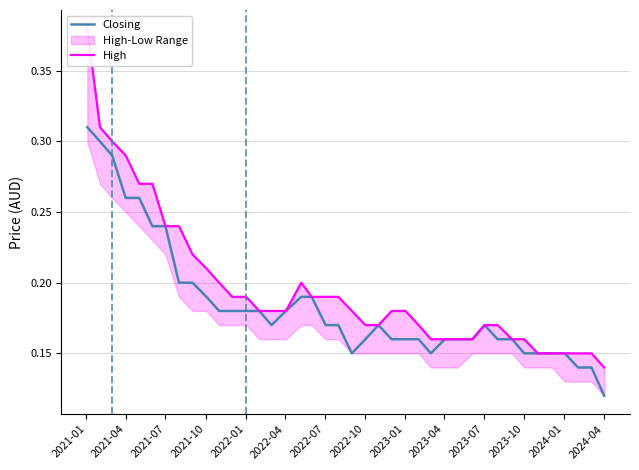

Which series has the widest spread of values?

High